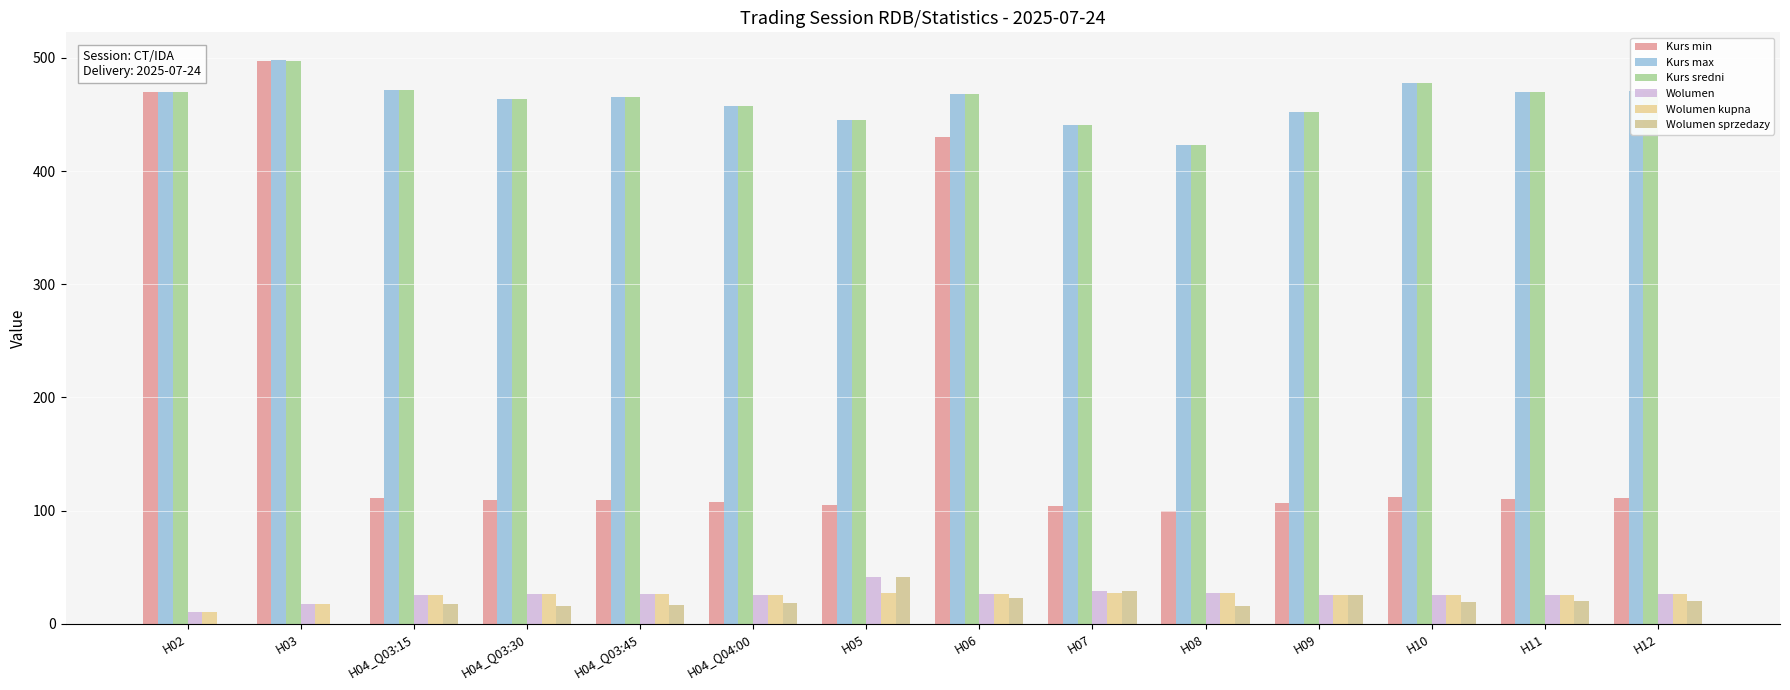

Reading left to right, what are all the values shown in this chart?

Kurs min: 470.1	497.7	111.0	109.1	109.4	107.4	104.7	430.1	103.7	99.4	106.2	112.2	110.4	110.7
Kurs max: 470.1	497.8	472.0	464.0	465.2	457.1	445.5	467.9	441.0	422.8	451.9	477.6	469.8	470.8
Kurs sredni: 470.1	497.8	472.0	464.0	465.2	457.1	445.5	467.8	441.0	422.8	451.9	477.6	469.8	470.8
Wolumen: 10.0	17.6	25.5	26.1	26.3	25.4	40.9	25.8	28.6	27.1	25.2	25.1	25.1	25.8
Wolumen kupna: 10.0	17.6	25.5	26.1	26.3	25.4	27.1	25.8	27.4	27.1	25.2	25.1	25.1	25.8
Wolumen sprzedazy: 0.0	0.0	17.4	16.0	16.6	18.7	40.9	22.2	28.6	15.8	25.0	18.8	20.3	20.4